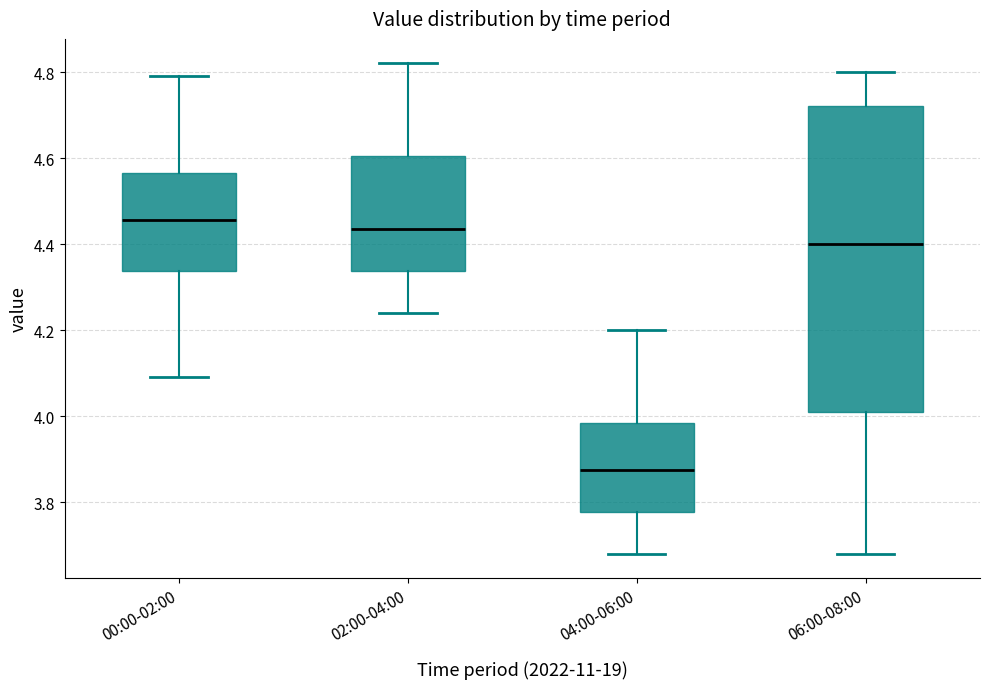

Which box is the tallest, from its lower edge to its upper edge?

06:00-08:00